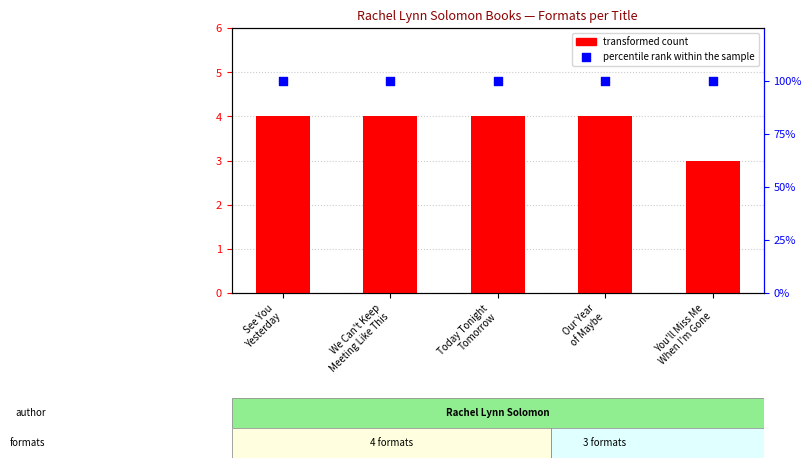

What is the total value across all series at You'll Miss Me
When I'm Gone?

4